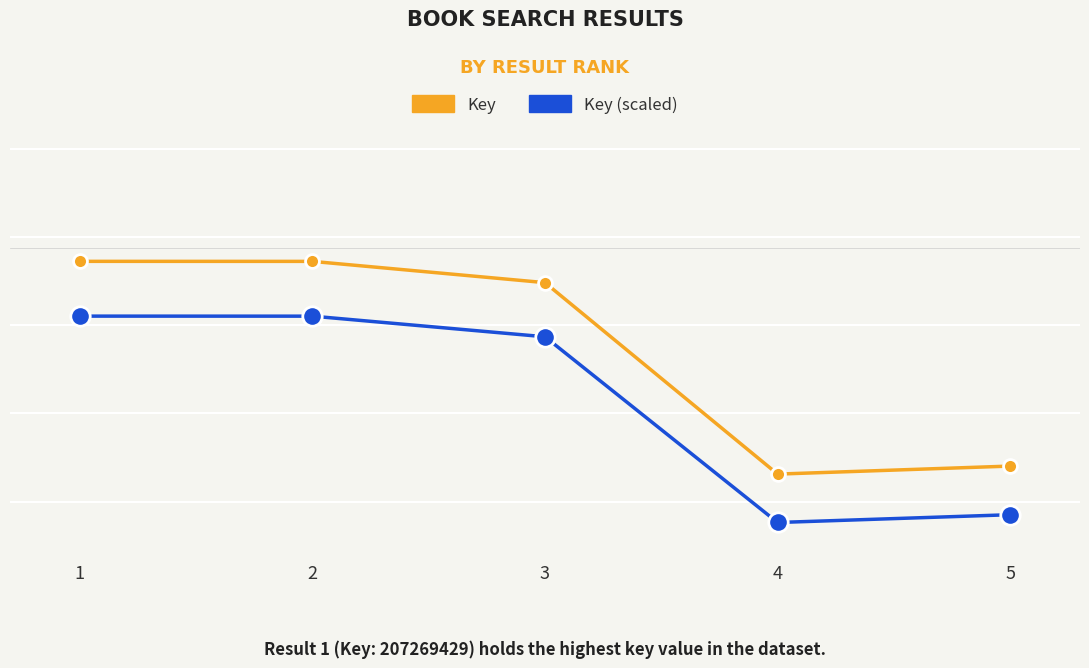

List the labels in order of Key value, smallest first.

4, 5, 3, 2, 1